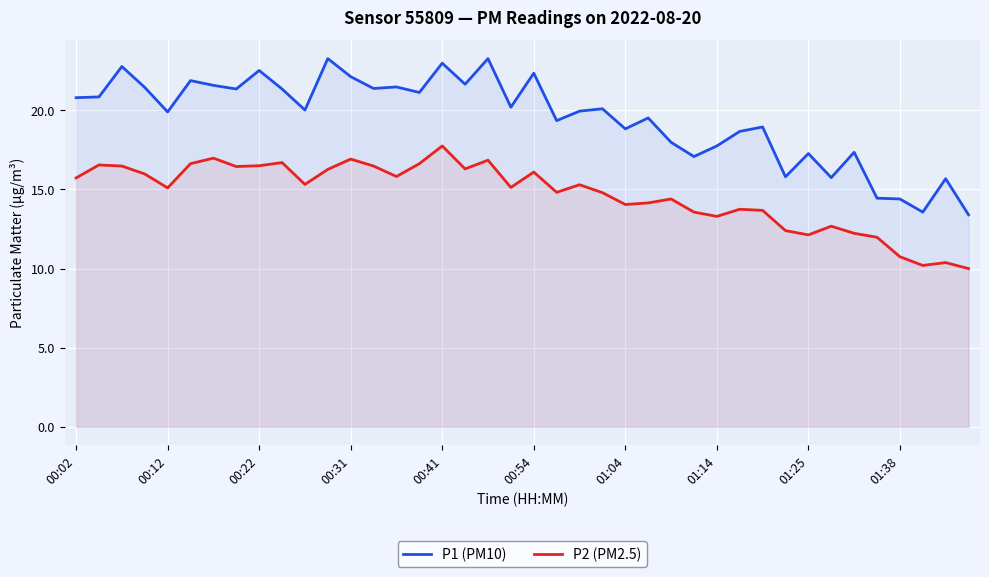

True or false: P1 (PM10) and P2 (PM2.5) intersect in this chart.

False